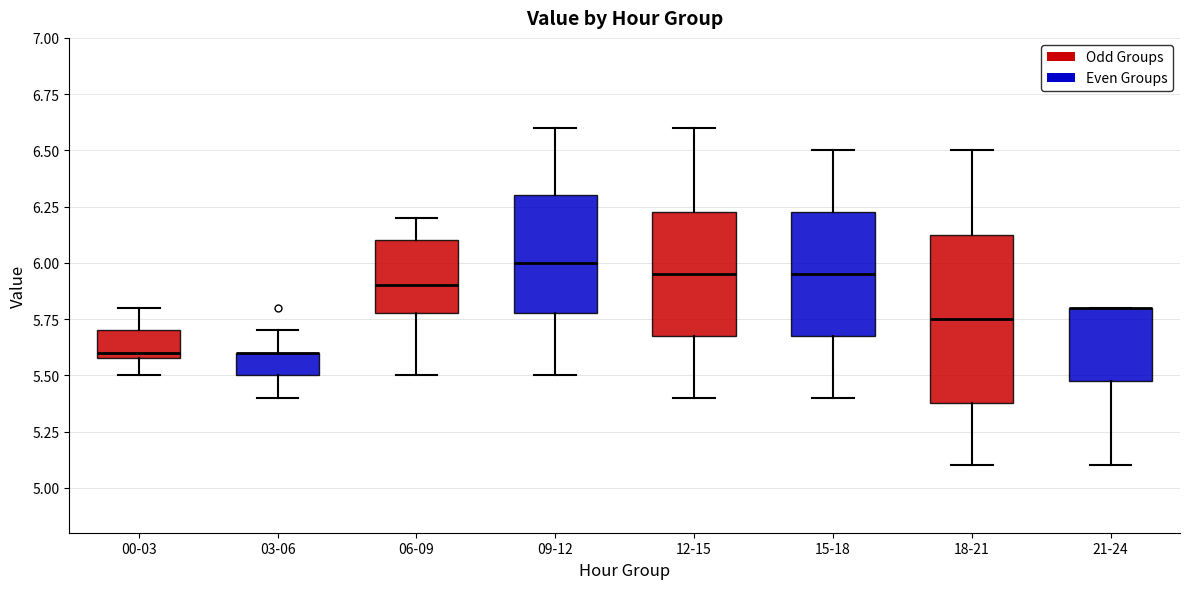

Which box is the tallest, from its lower edge to its upper edge?

18-21